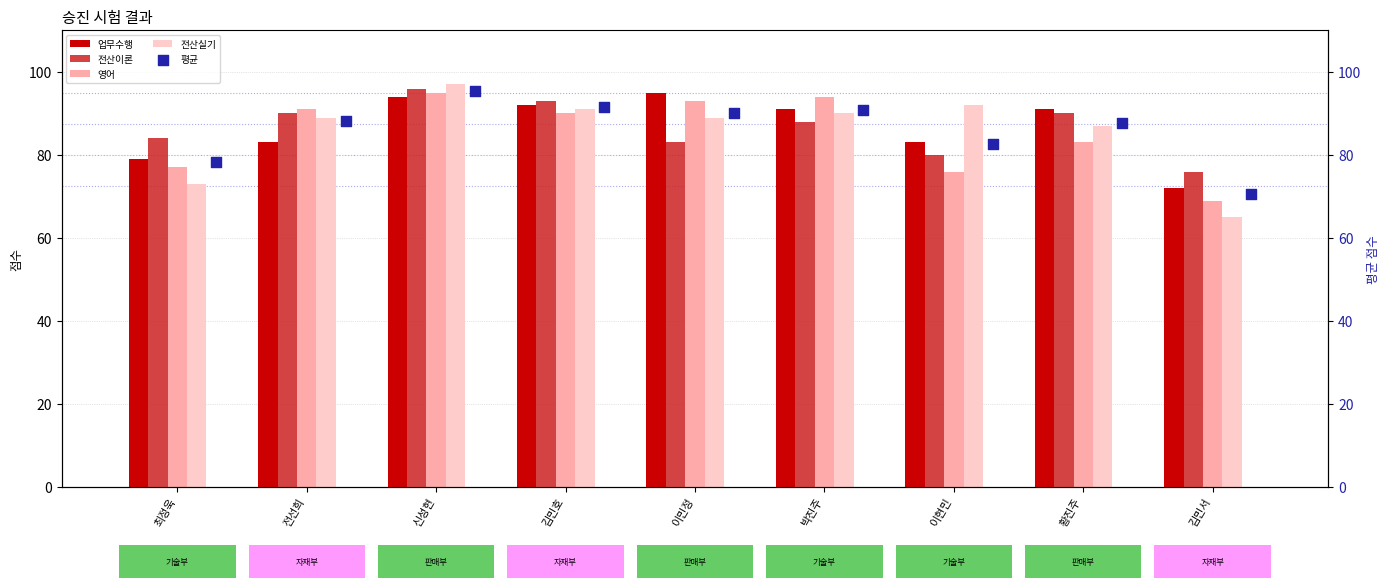

Which series reaches the maximum Y coordinate?

전산실기